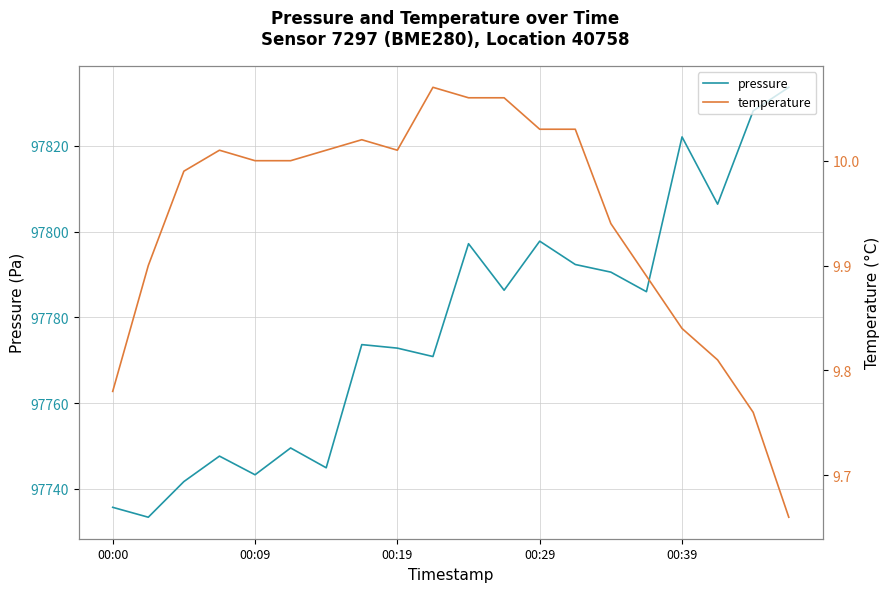

True or false: pressure has a value of 155582.7 at 00:19.

False